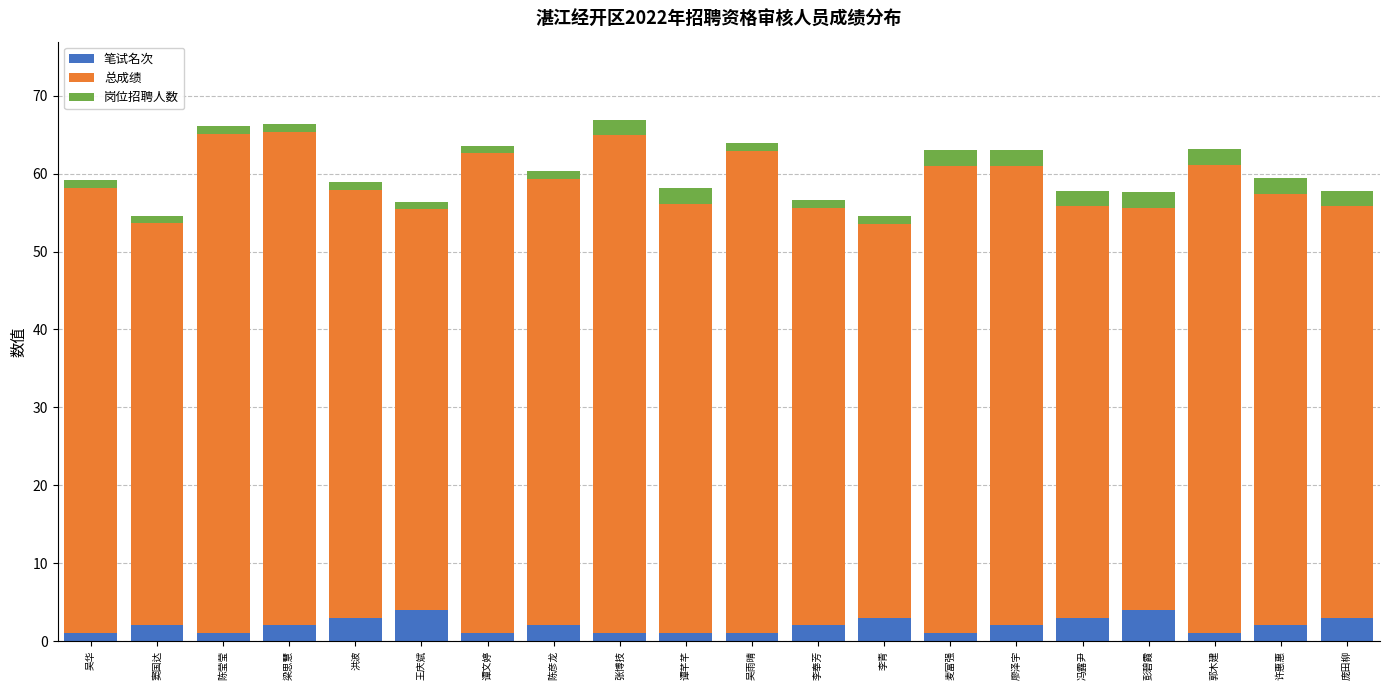

What is the maximum value for 笔试名次?

4.0